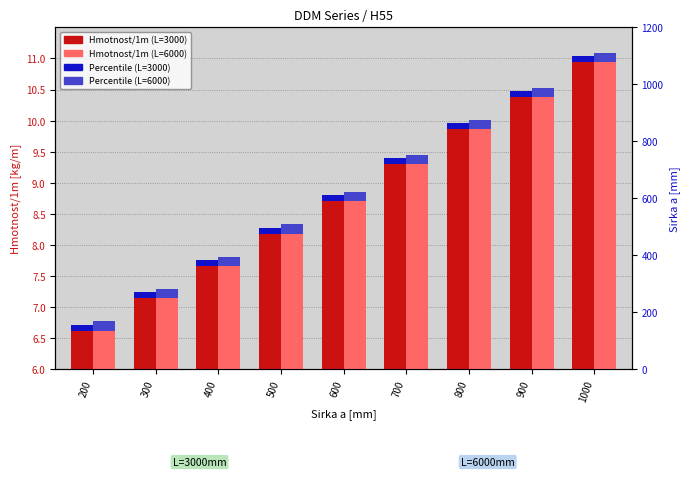

Is it true that Percentile (L=6000) equals 0.2 at 600?

True